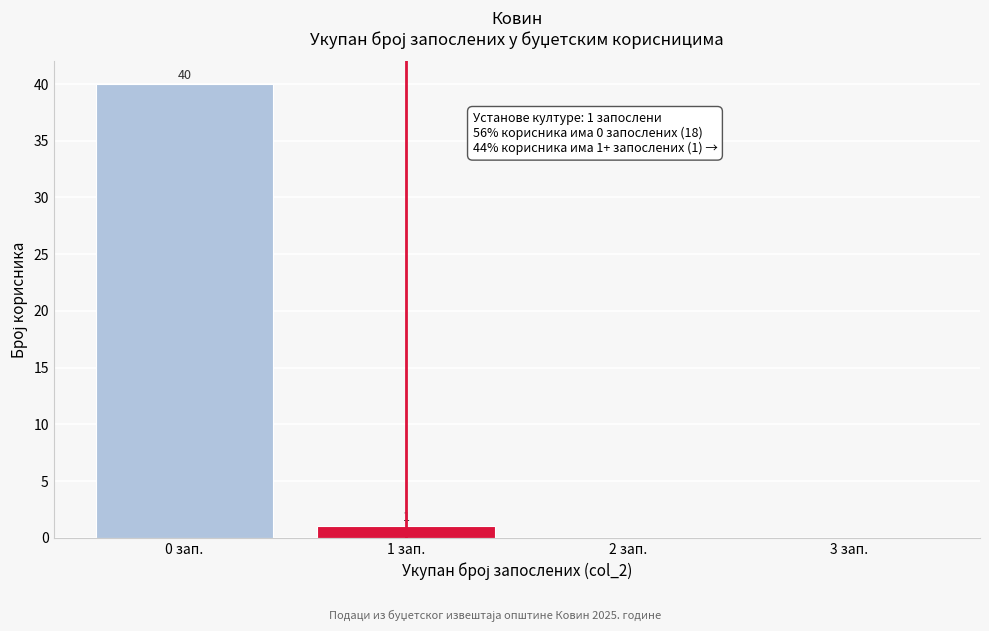

Which range on the x-axis has the tallest bar?

-0.5 to 0.5